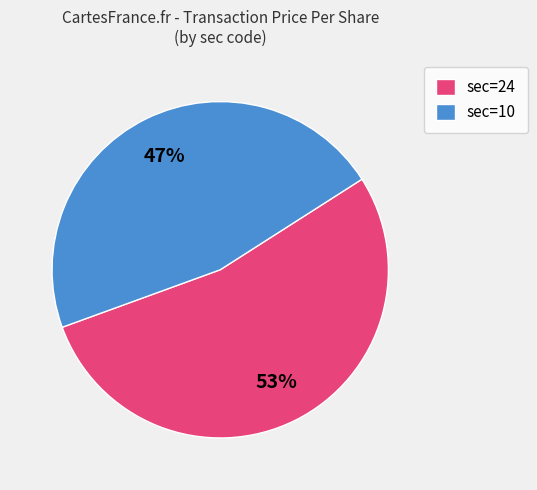

To the nearest percent, what is the average slice percentage?

50%